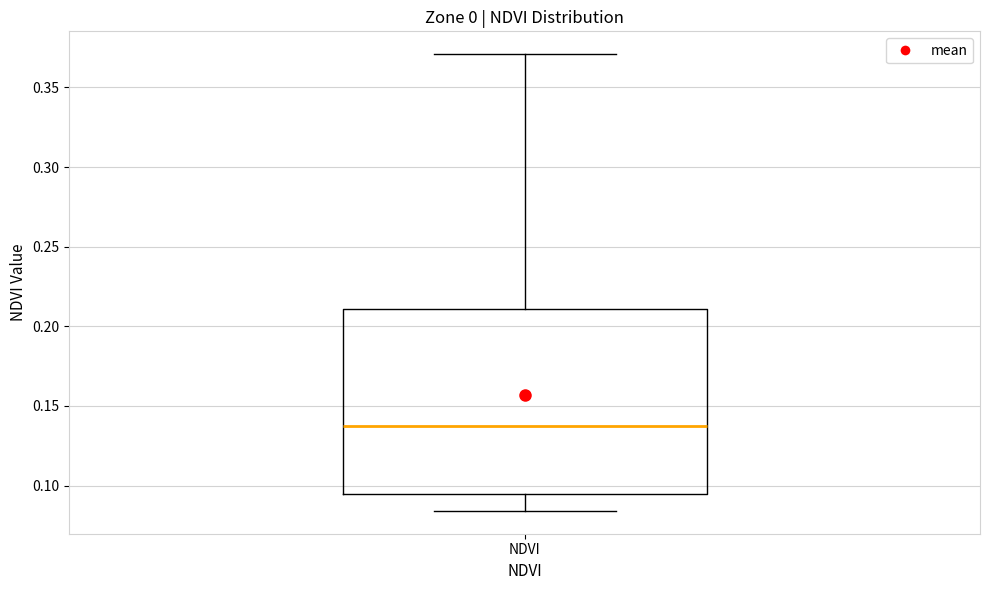

Transcribe this box plot: give where the median line is, the range the box spans, and where the two whiskers end, as read against the y-axis. The values are not printed on the chart, so give them approximately, as read against the axis.

median 0.140, box 0.095 to 0.210, whiskers 0.085 to 0.370